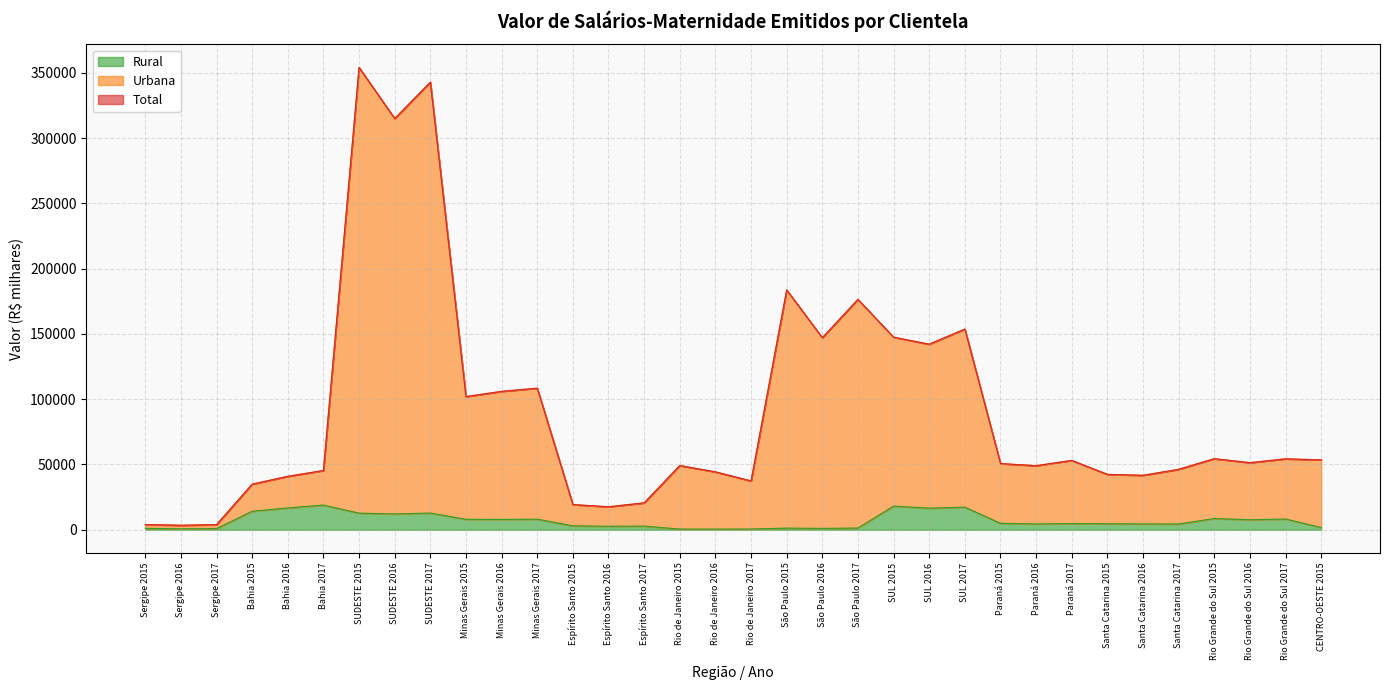

At which category does Rural reach its first local valley?

Sergipe 2016